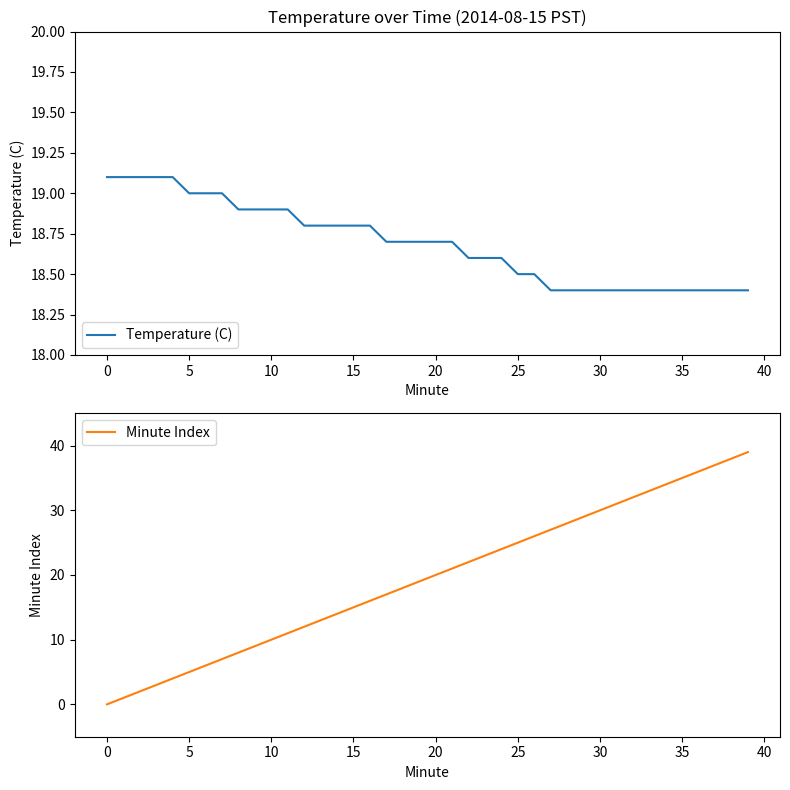

What is the difference between the maximum and minimum values in the Minute Index series?

39